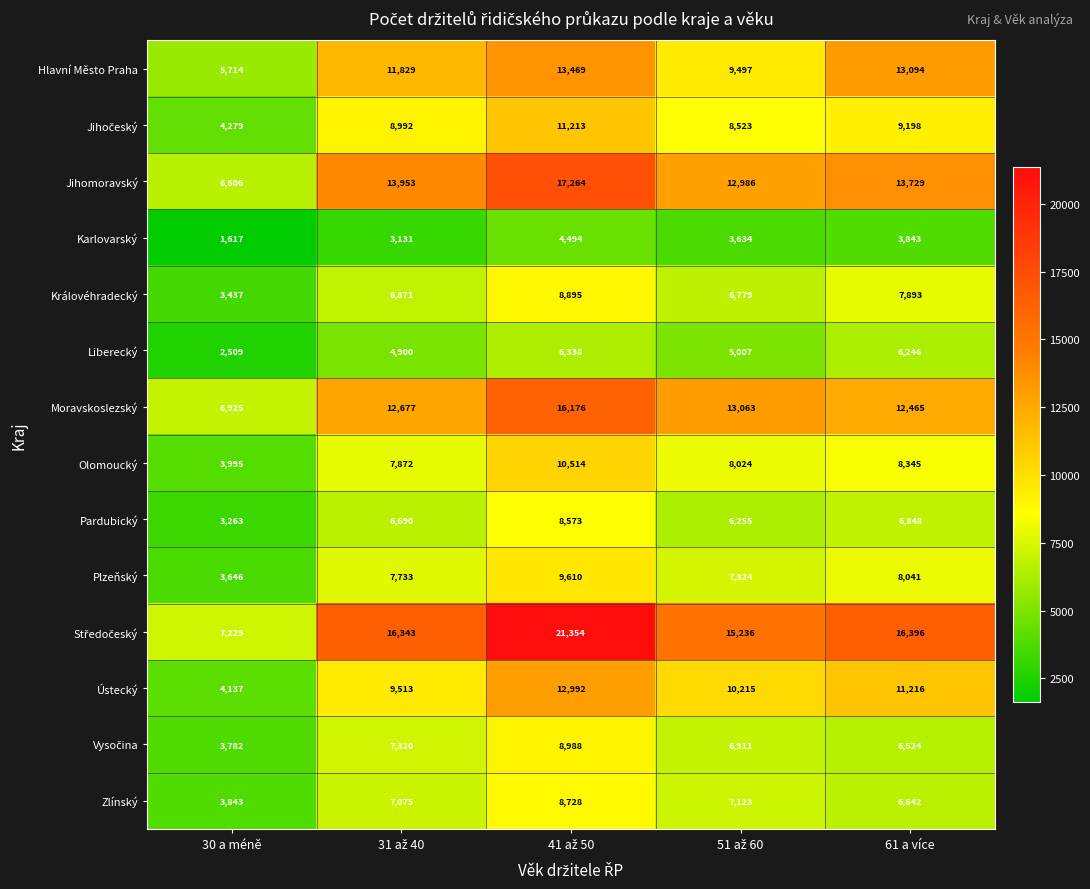

What is the spread (max minus min) of values at 61 a více?

12553